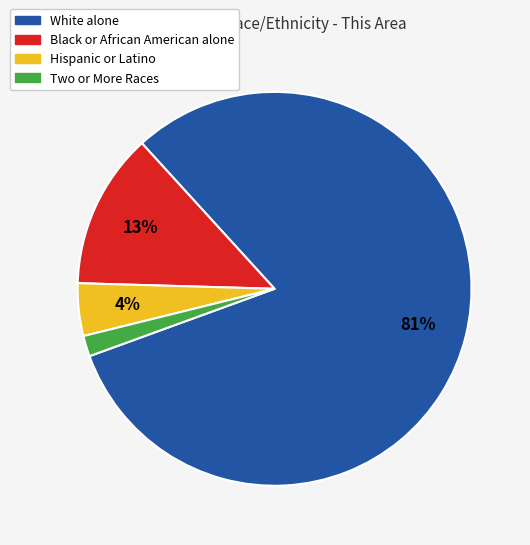

The White alone slice represents 81% of the pie. True or false?

True